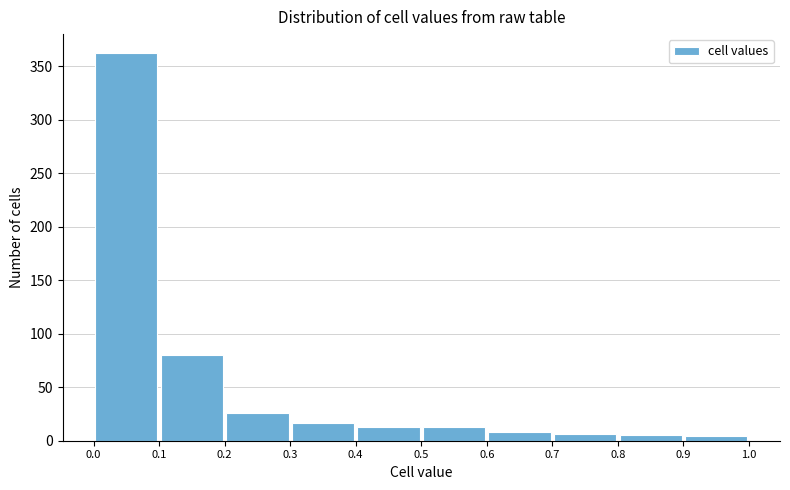

Reading left to right, list every bar in this chart as the range it spans on the x-axis followed by its height. The values are not printed on the chart, so give them approximately, as read against the axis.

0.0 to 0.1: 360
0.1 to 0.2: 80
0.2 to 0.3: 25
0.3 to 0.4: 15
0.4 to 0.5: 15
0.5 to 0.6: 15
0.6 to 0.7: 10
0.7 to 0.8: 5
0.8 to 0.9: 5
0.9 to 1.0: under 5